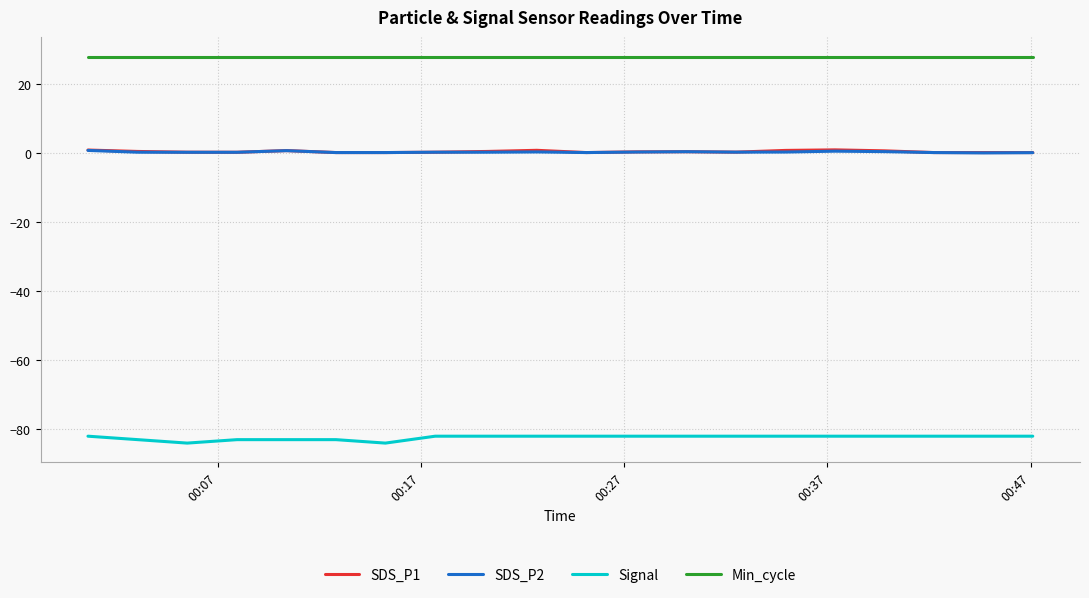

What is the maximum value for SDS_P2?

0.8